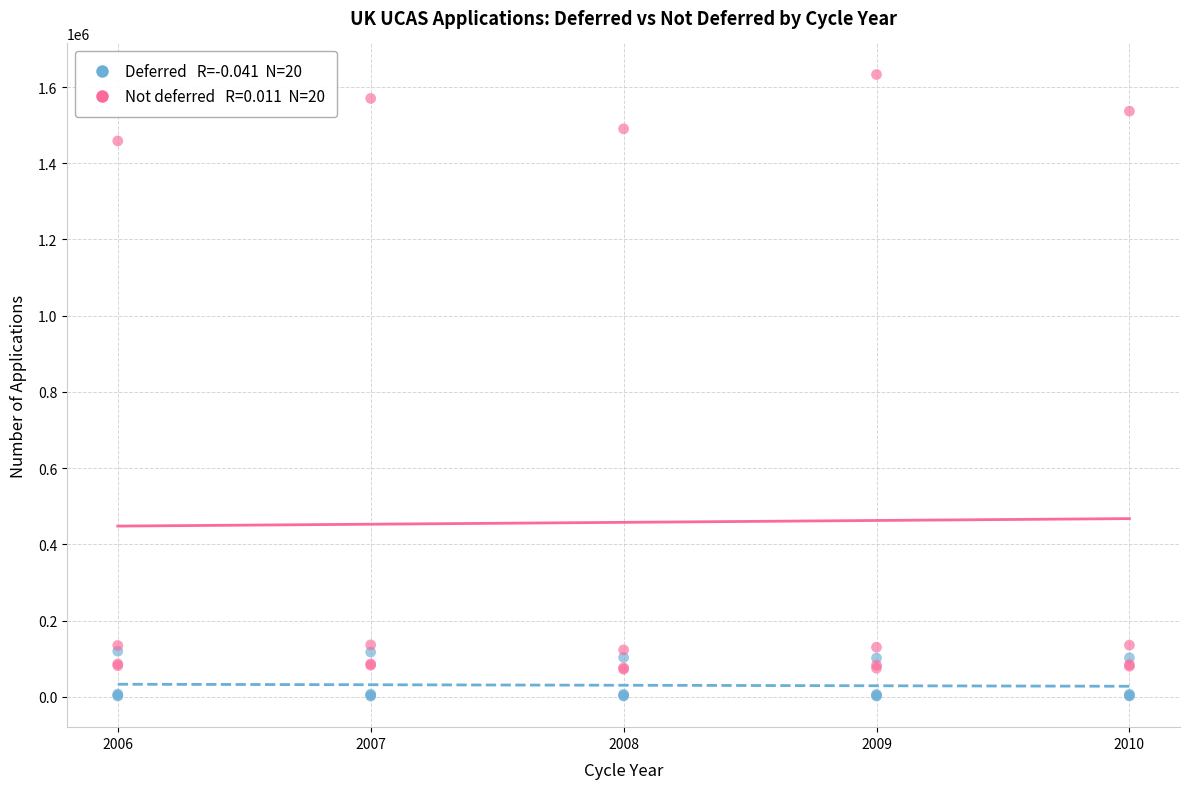

Across all series, what Y value is closest to 817327?

1458560